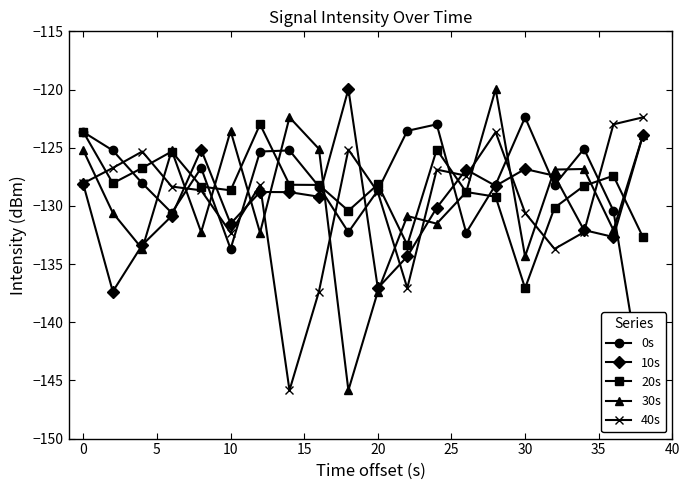

Rank the series by their maximum value, from highest to lowest.

10s, 30s, 0s, 40s, 20s